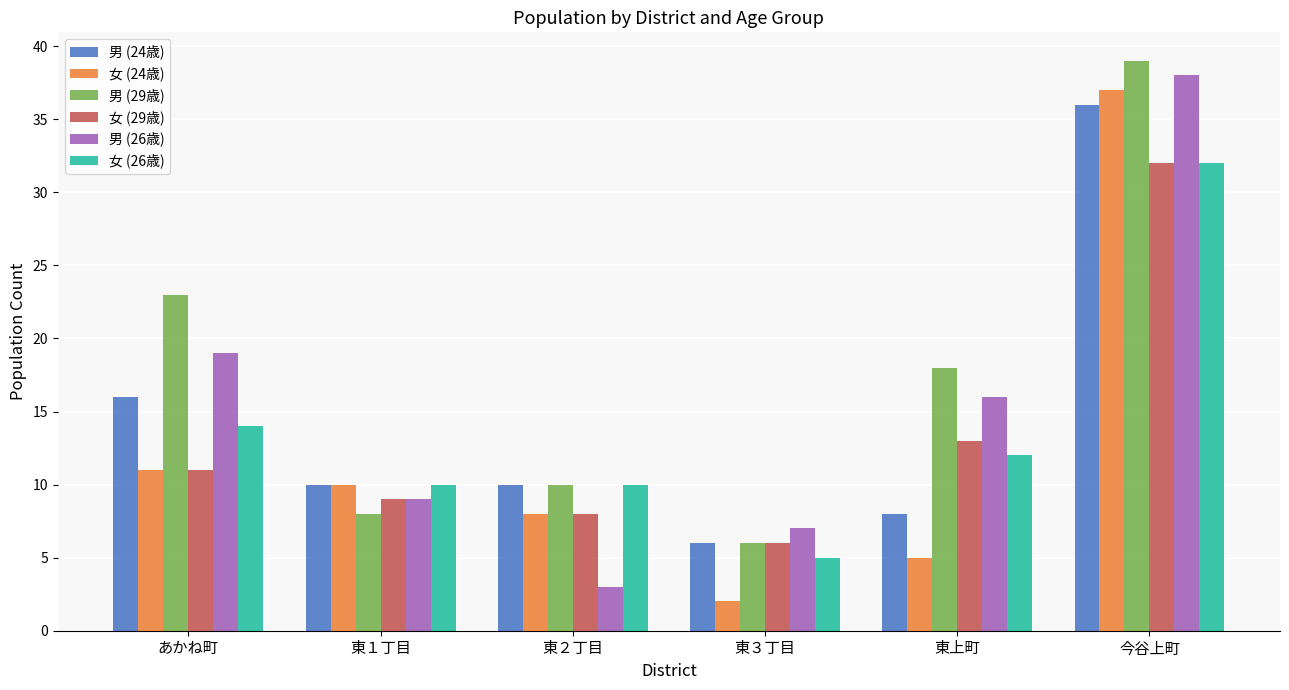

At which category is the sum across all series the highest?

今谷上町